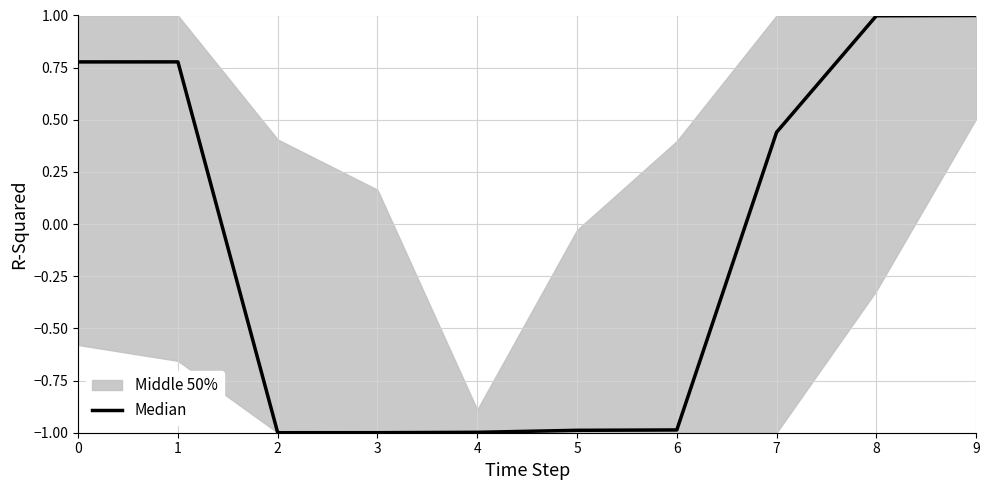

What is the value of the 5th point from the left?

-1.0